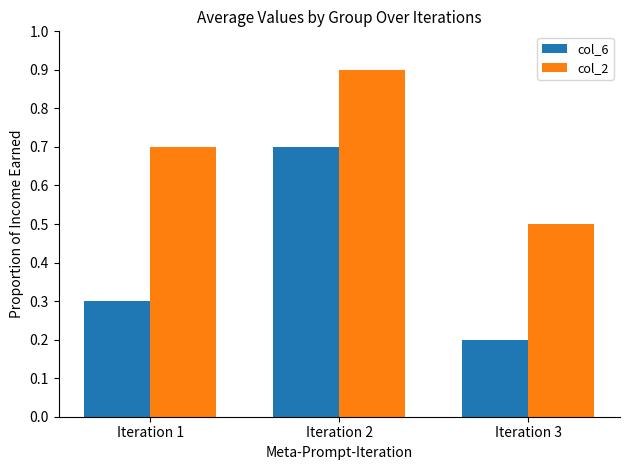

The col_2 series shows 0.5 at Iteration 2. True or false?

False